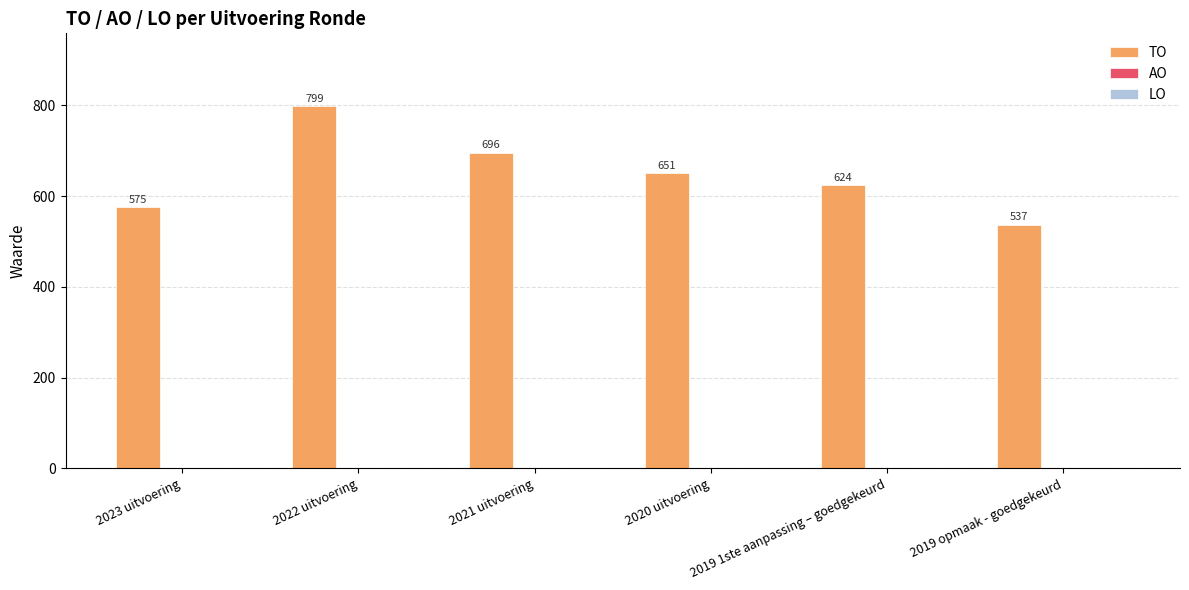

Count the values in the range 575 to 696.

4